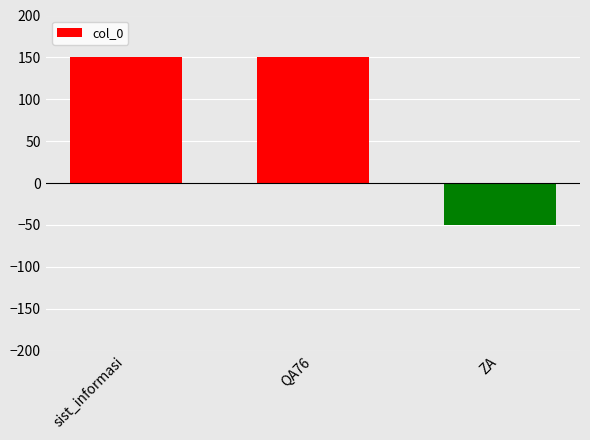

Are the bars grouped side by side (vs. stacked)?

No